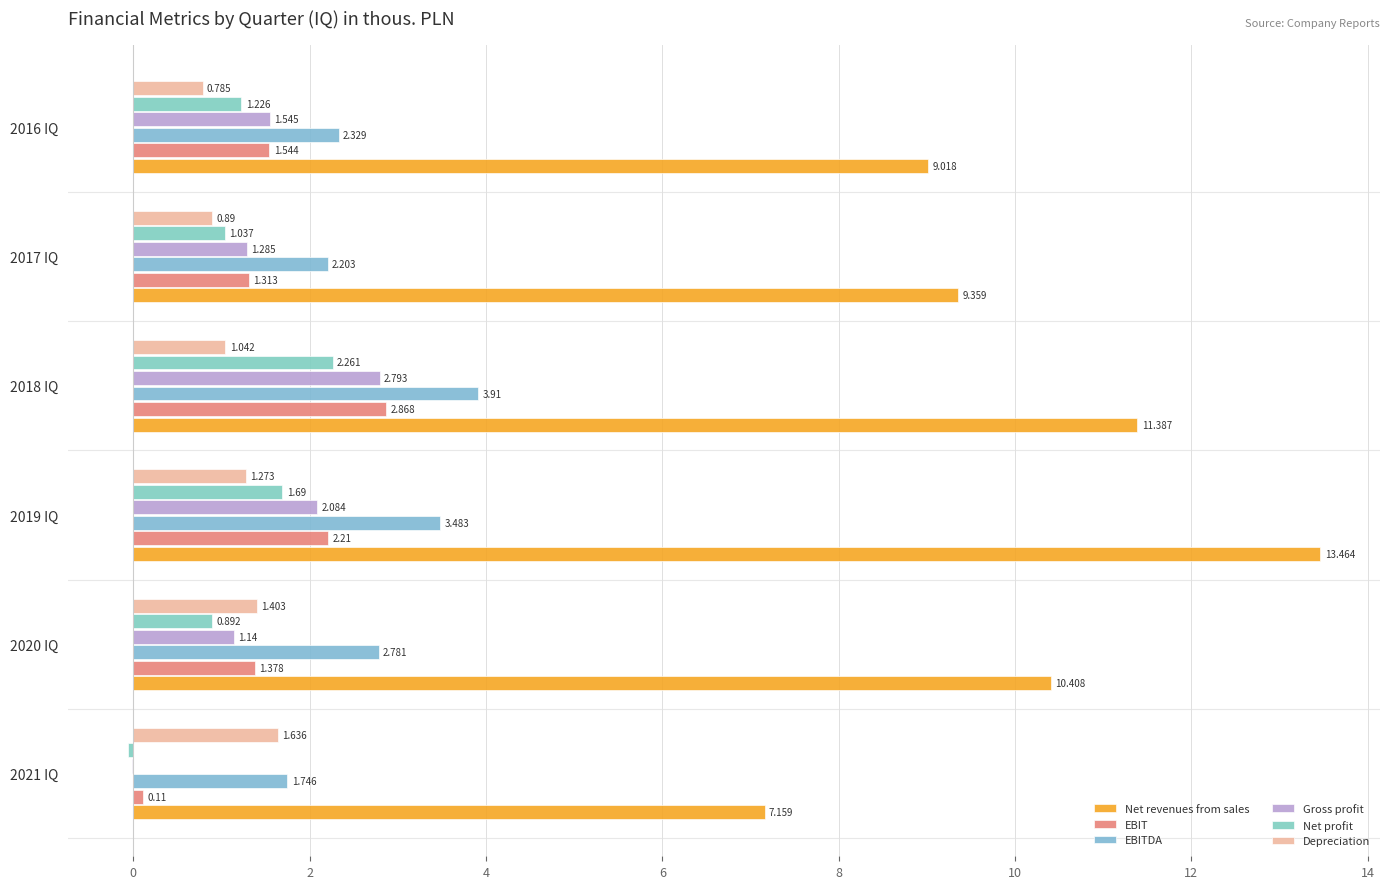

How many distinct data groups are displayed?

6